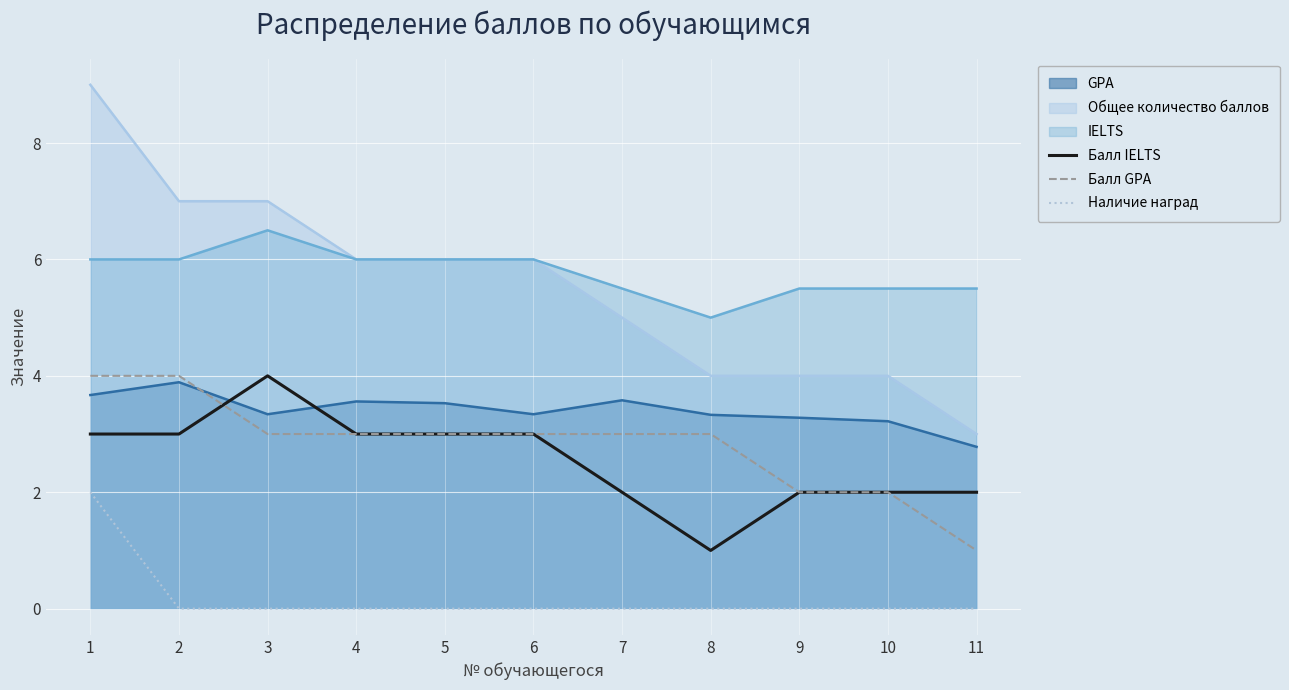

Which series has the largest total across all categories?

IELTS